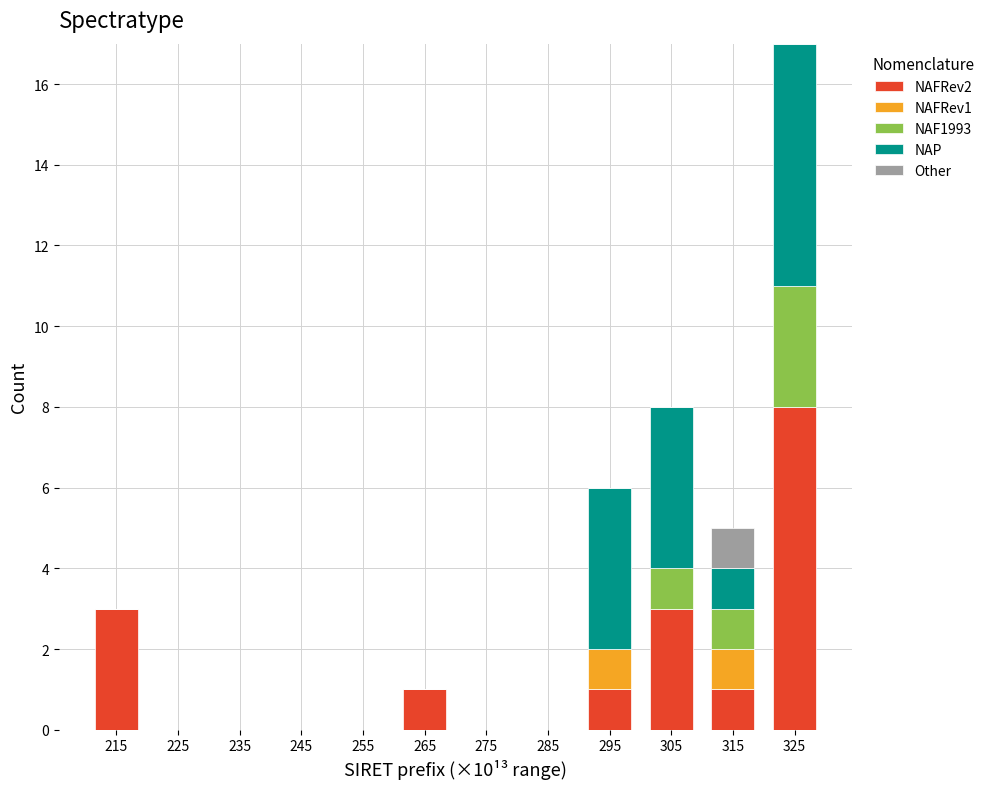

What is the highest value of the NAFRev2 series?

8